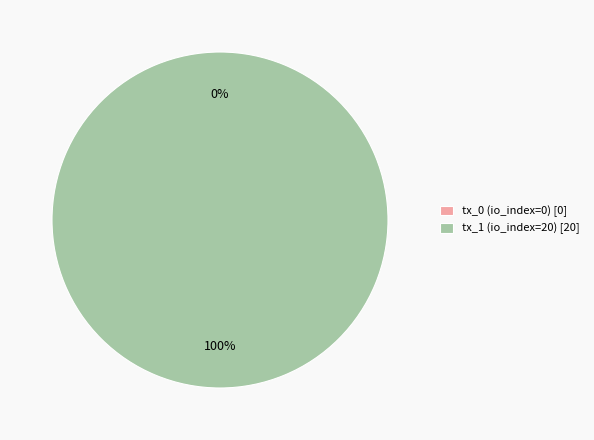

Rank the categories by value from highest to lowest.

tx_1 (io_index=20), tx_0 (io_index=0)